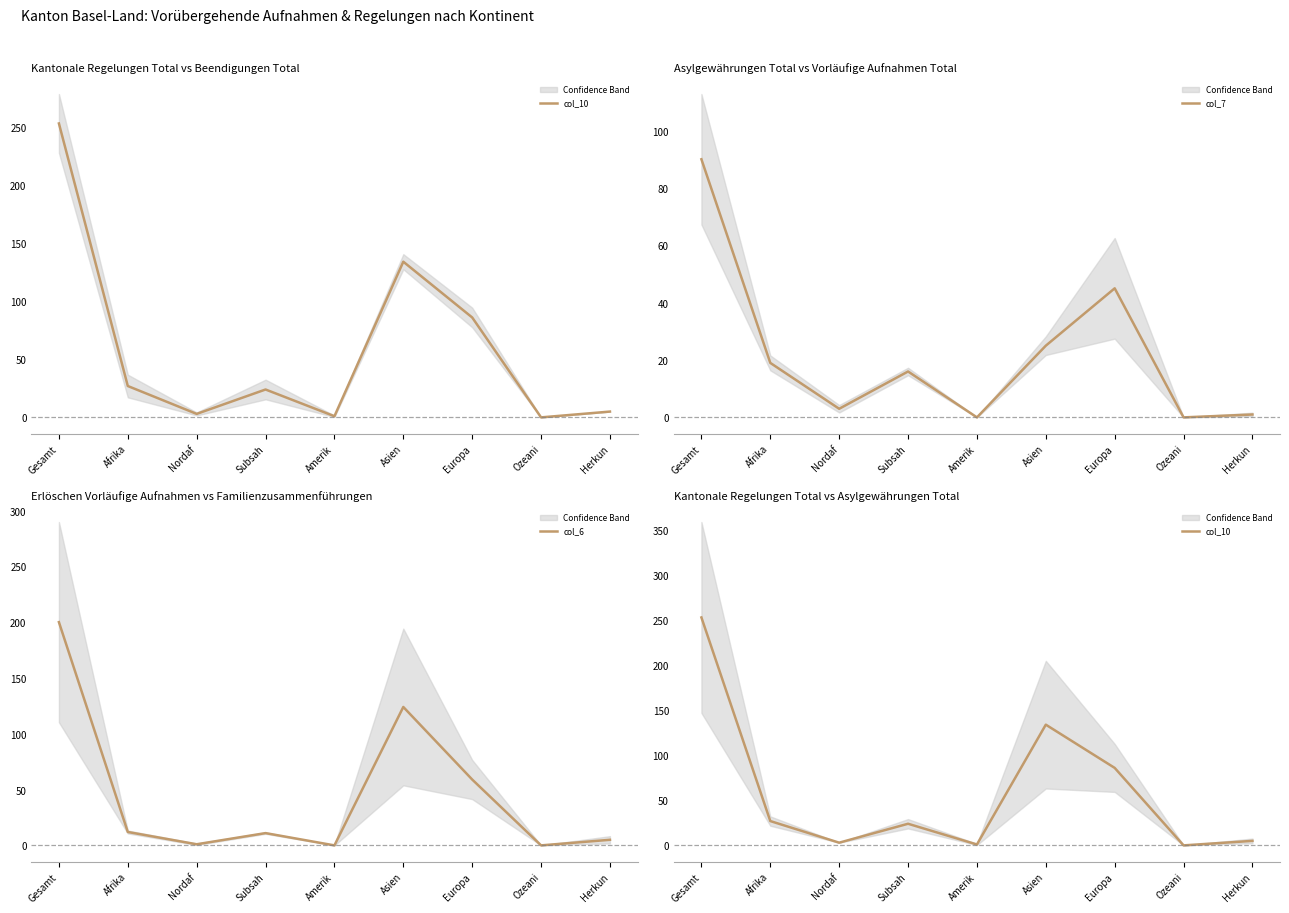

What is the total value across all series at Amerik?

1